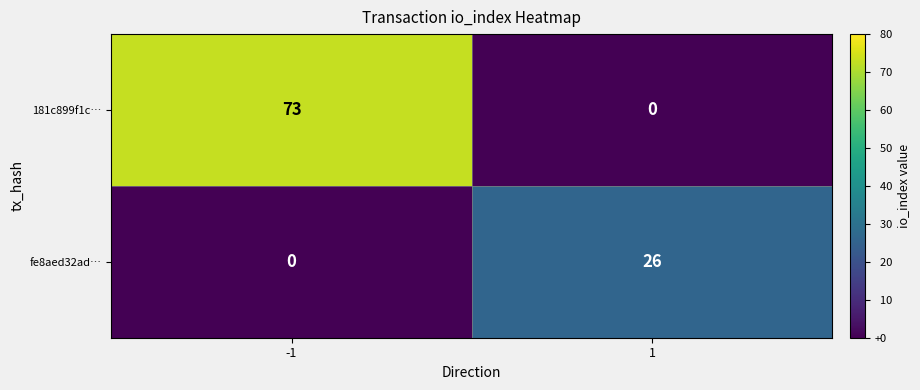

What is the maximum value for fe8aed32ad…?

26